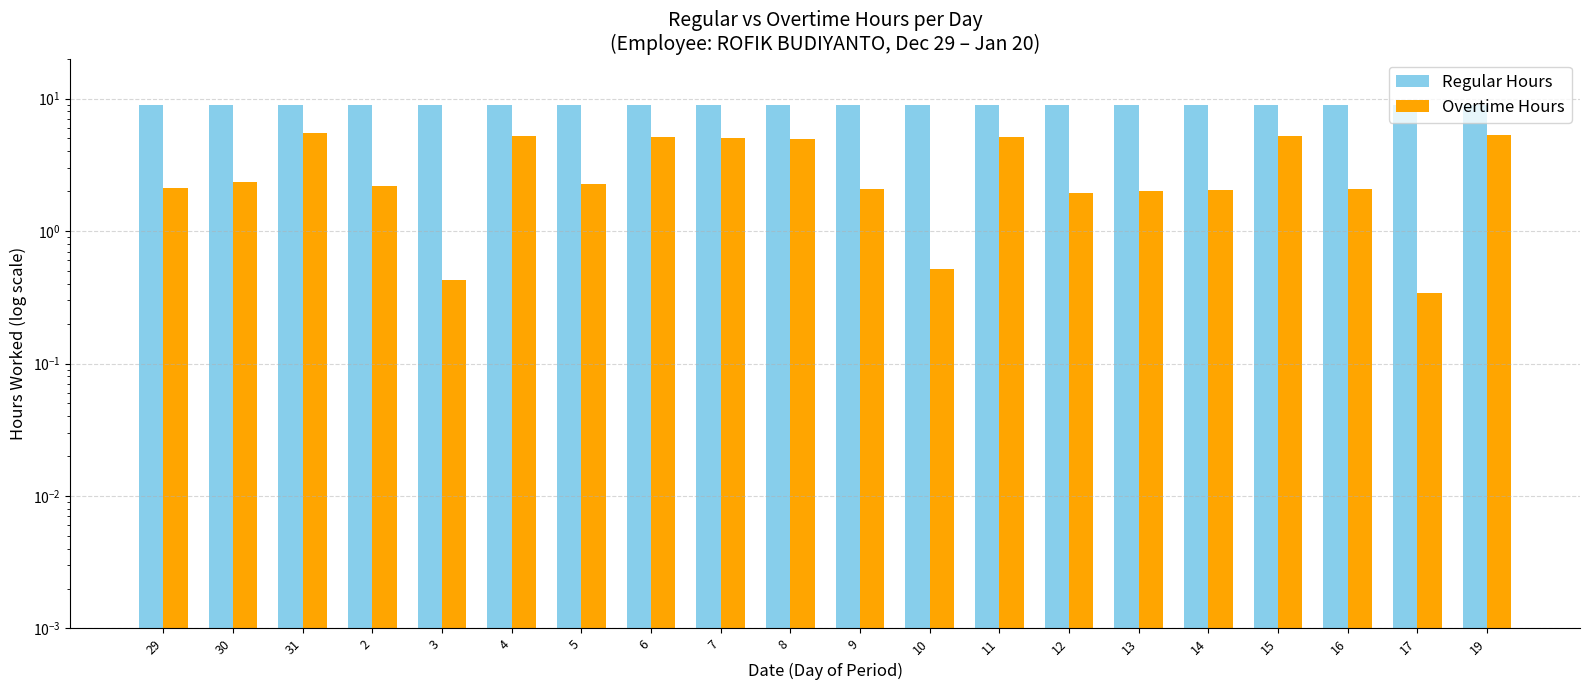

What is the maximum value shown in the chart?

9.0